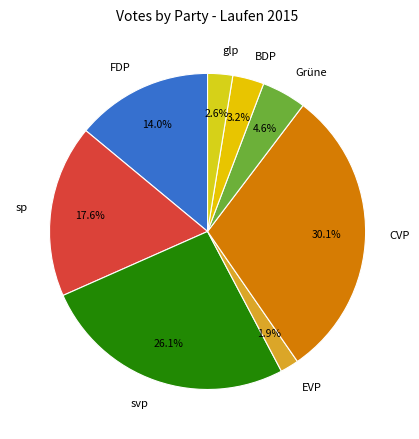

Is sp the majority of the pie?

No